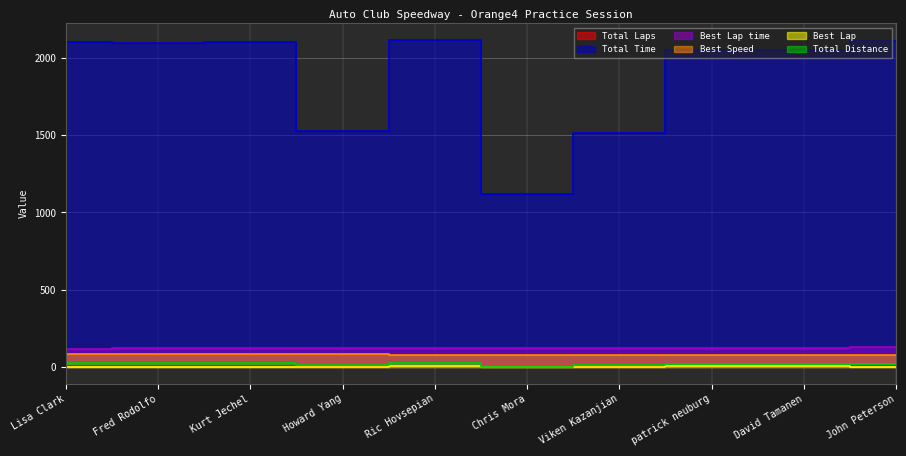

Count the number of data series in this chart.

6